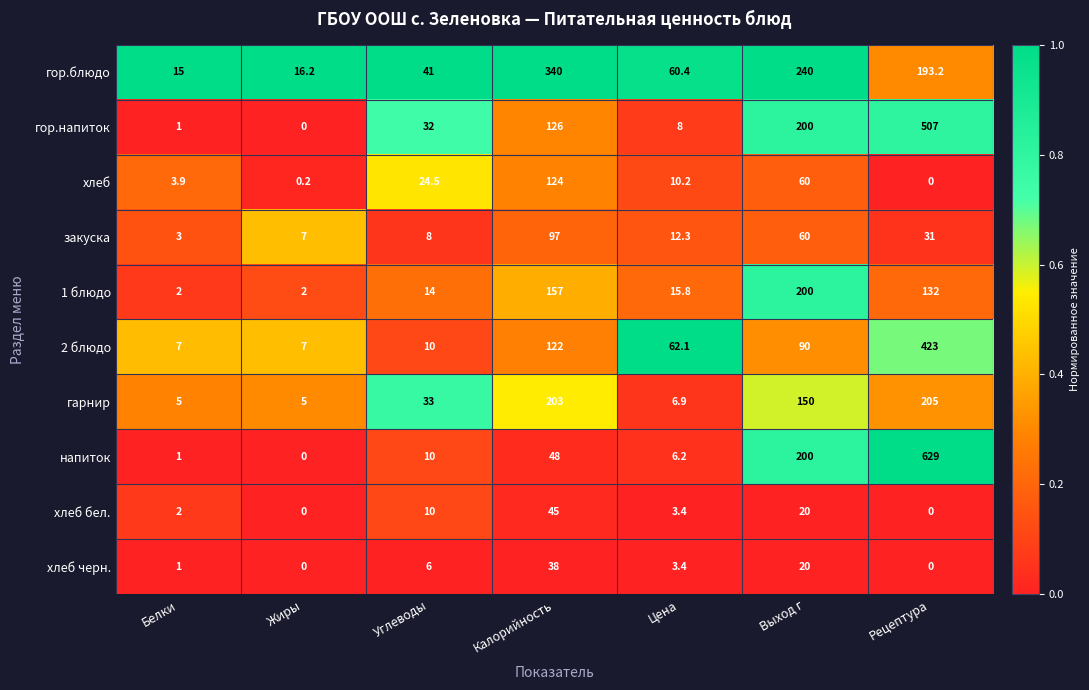

What is the spread (max minus min) of values at Цена?

58.7